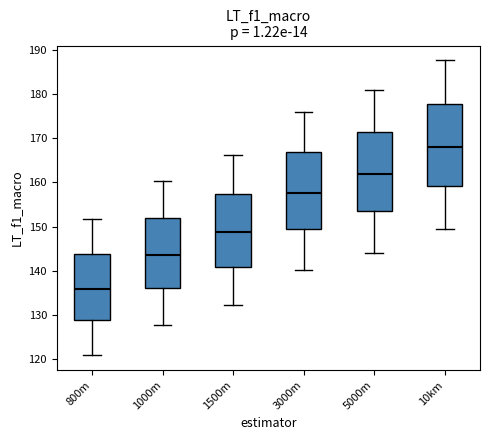

Reading left to right, read every box against the y-axis: the position of its median line, the range the box covers, and the ends of its whiskers. The values are not printed on the chart, so give them approximately, as read against the axis.

800m: median 136, box 129 to 144, whiskers 121 to 152
1000m: median 144, box 136 to 152, whiskers 128 to 160
1500m: median 149, box 141 to 157, whiskers 132 to 166
3000m: median 158, box 149 to 167, whiskers 140 to 176
5000m: median 162, box 154 to 172, whiskers 144 to 181
10km: median 168, box 159 to 178, whiskers 149 to 188